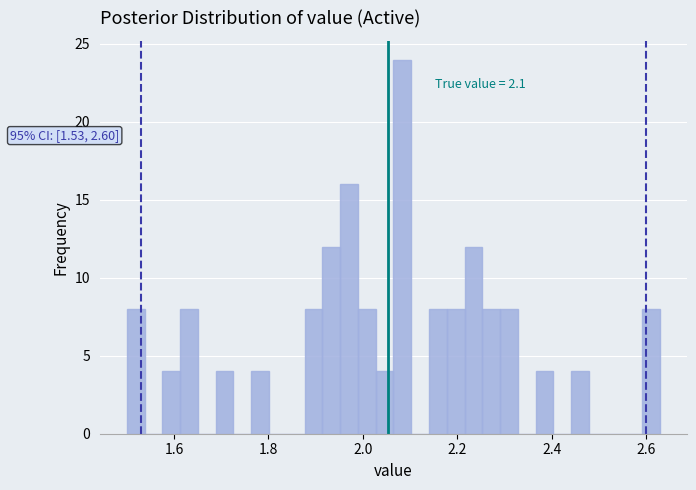

Around what value on the x-axis is the tallest bar? Give the approximate position of its centre, as read against the axis.

2.08